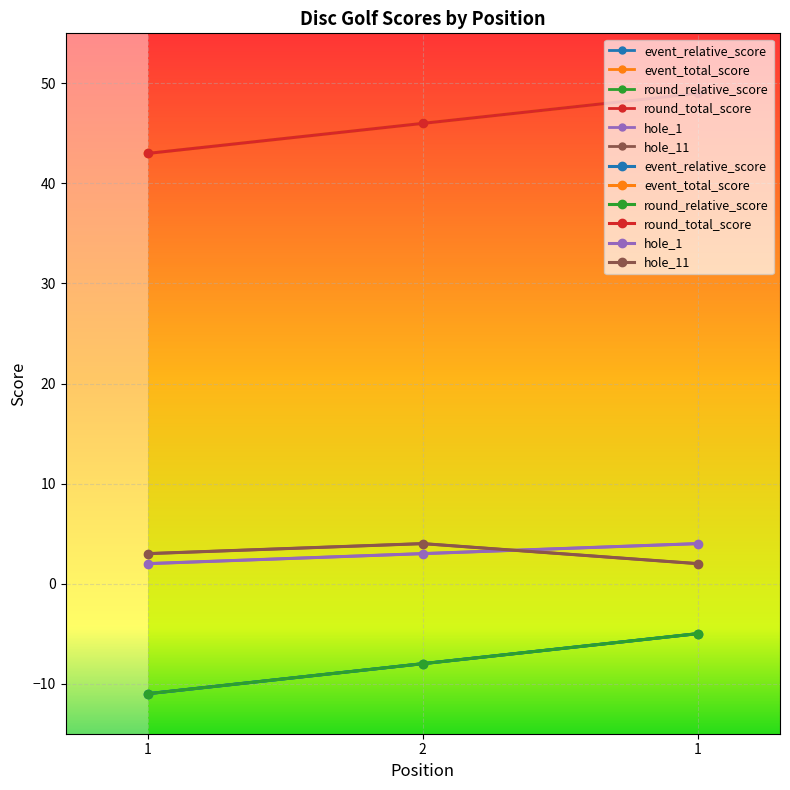

Which category has the highest value in the event_total_score series?

1